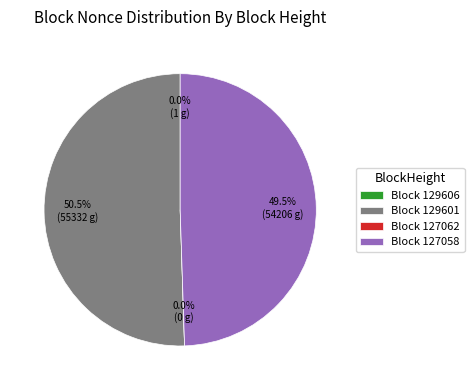

How many segments does this pie chart have?

4